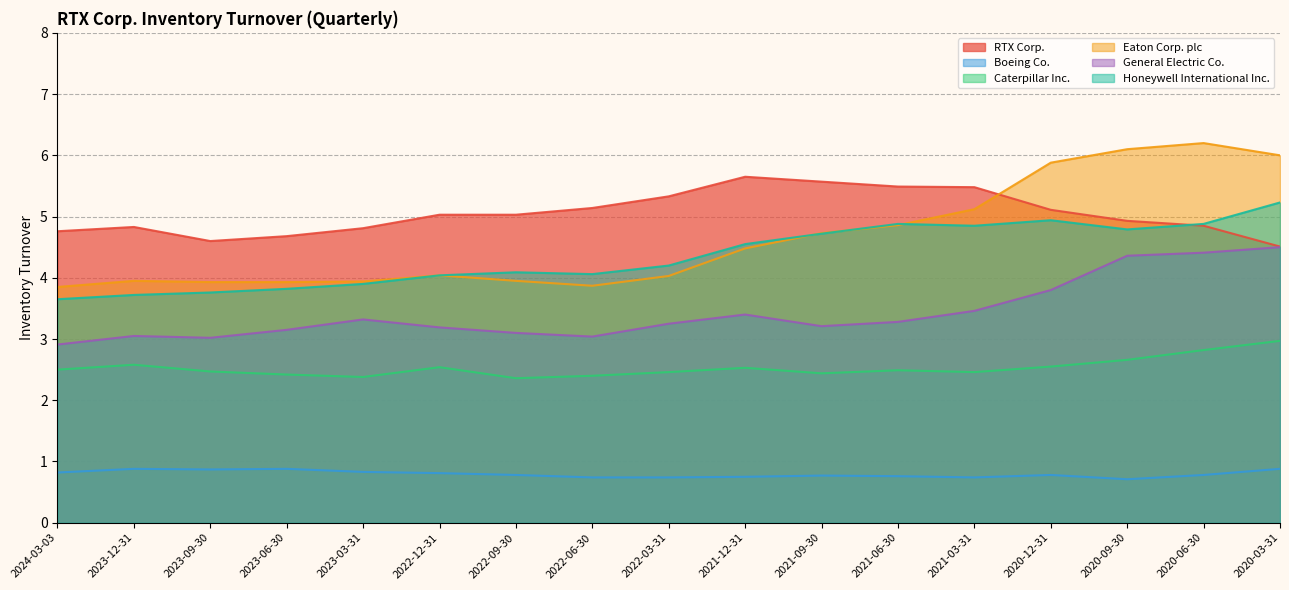

What position from the left is 2021-03-31?

13